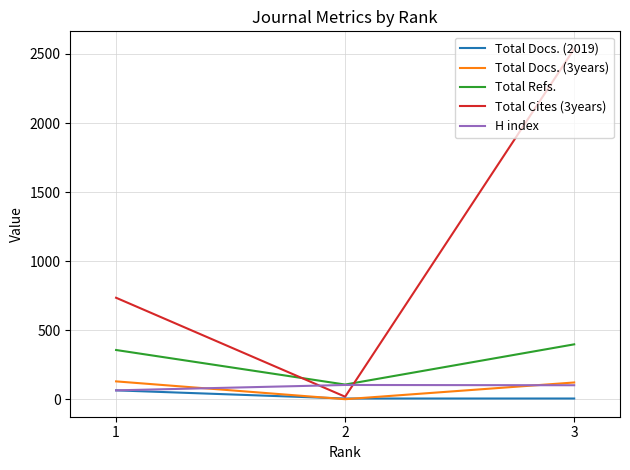

What are all the series names shown in the legend?

Total Docs. (2019), Total Docs. (3years), Total Refs., Total Cites (3years), H index